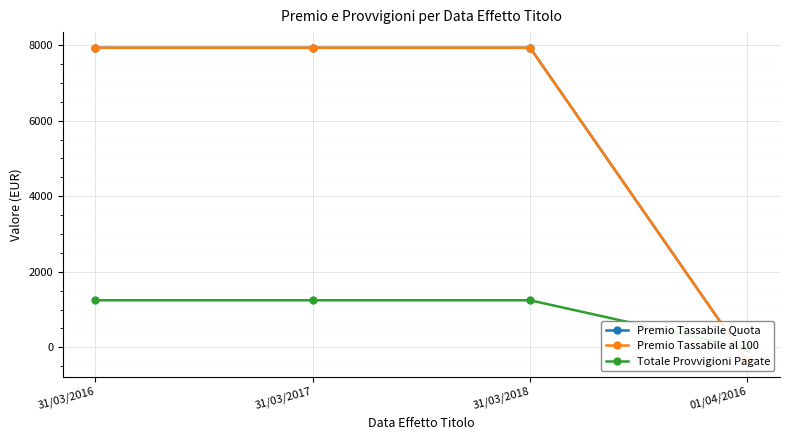

True or false: Premio Tassabile Quota has more than 2 points higher than both neighbors.

False